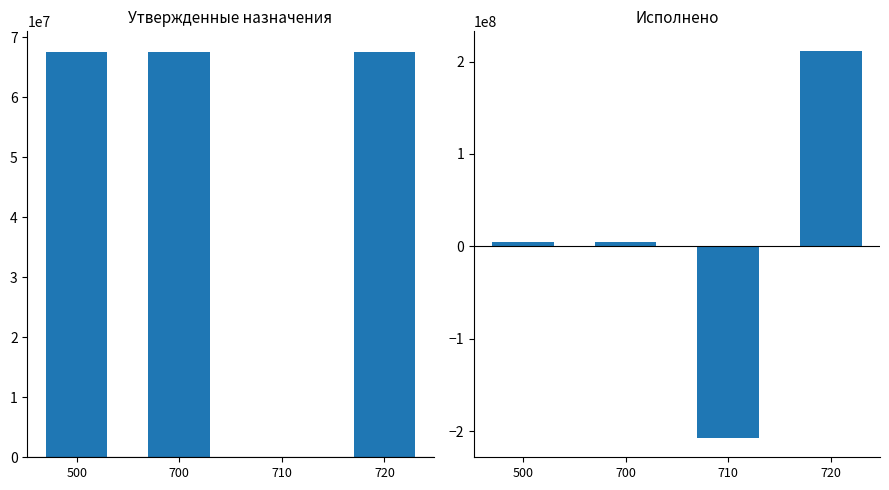

The value of Утвержденные бюджетные назначения (консолидированный) at 500 is 36815883.3. True or false?

False